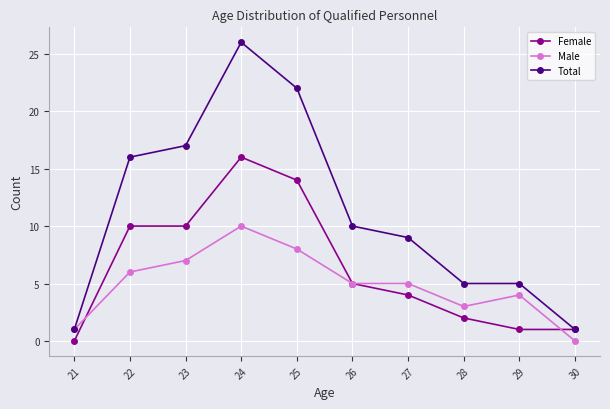

List the series in order of their peak value, highest first.

Total, Female, Male